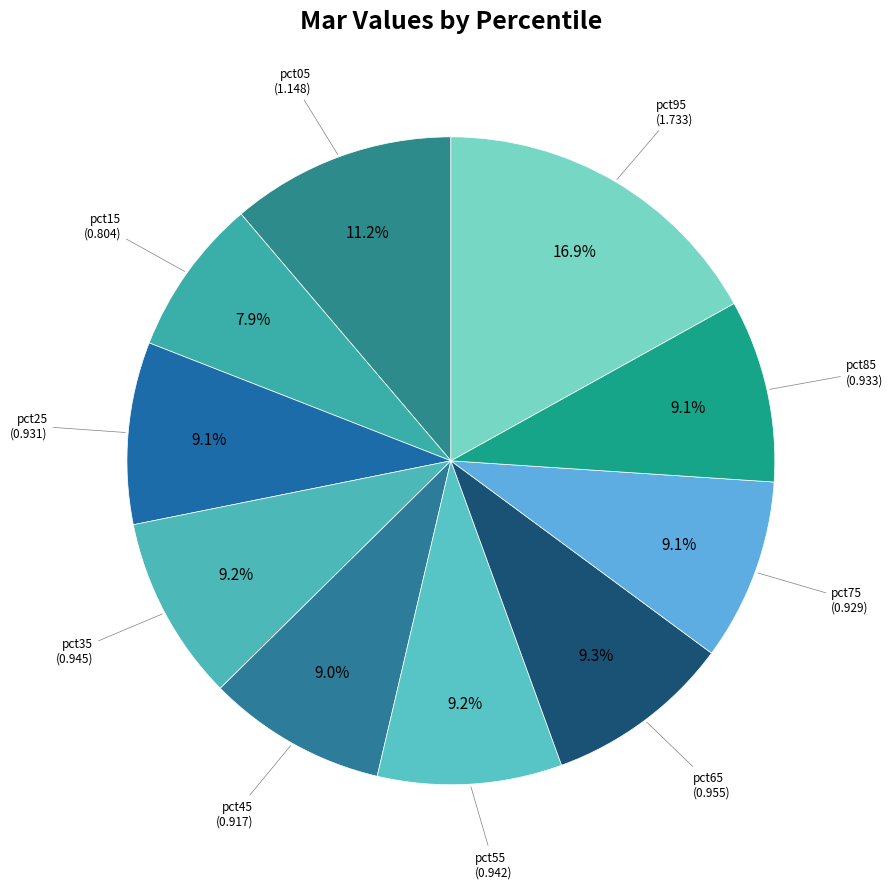

Is there a majority slice in this chart?

No